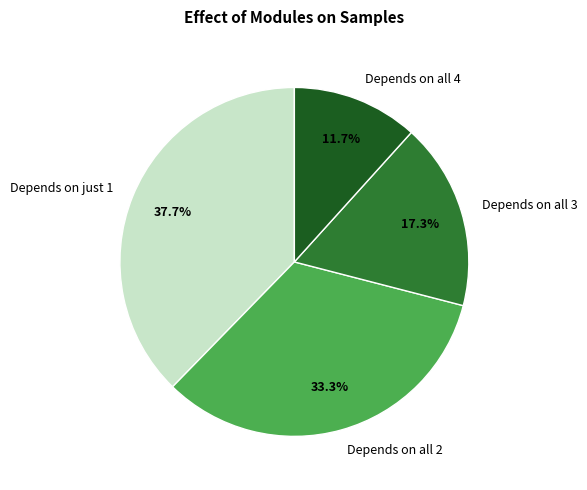

Rank the categories by value from highest to lowest.

Depends on just 1, Depends on all 2, Depends on all 3, Depends on all 4